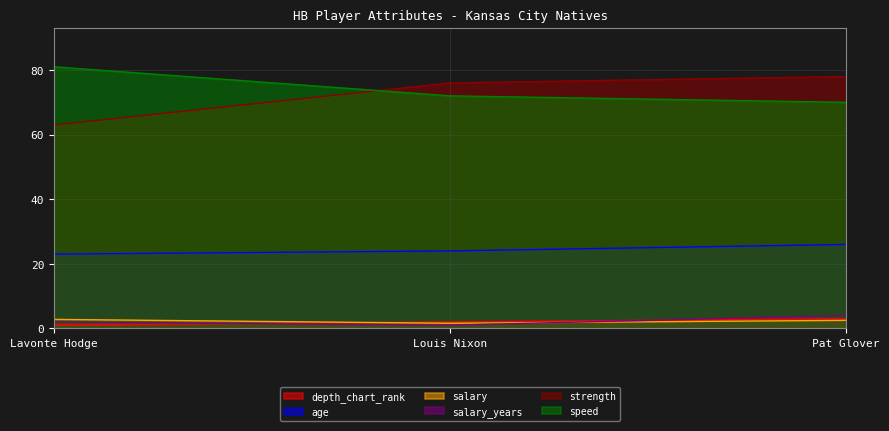

True or false: strength has a value of 105.8 at Pat Glover.

False